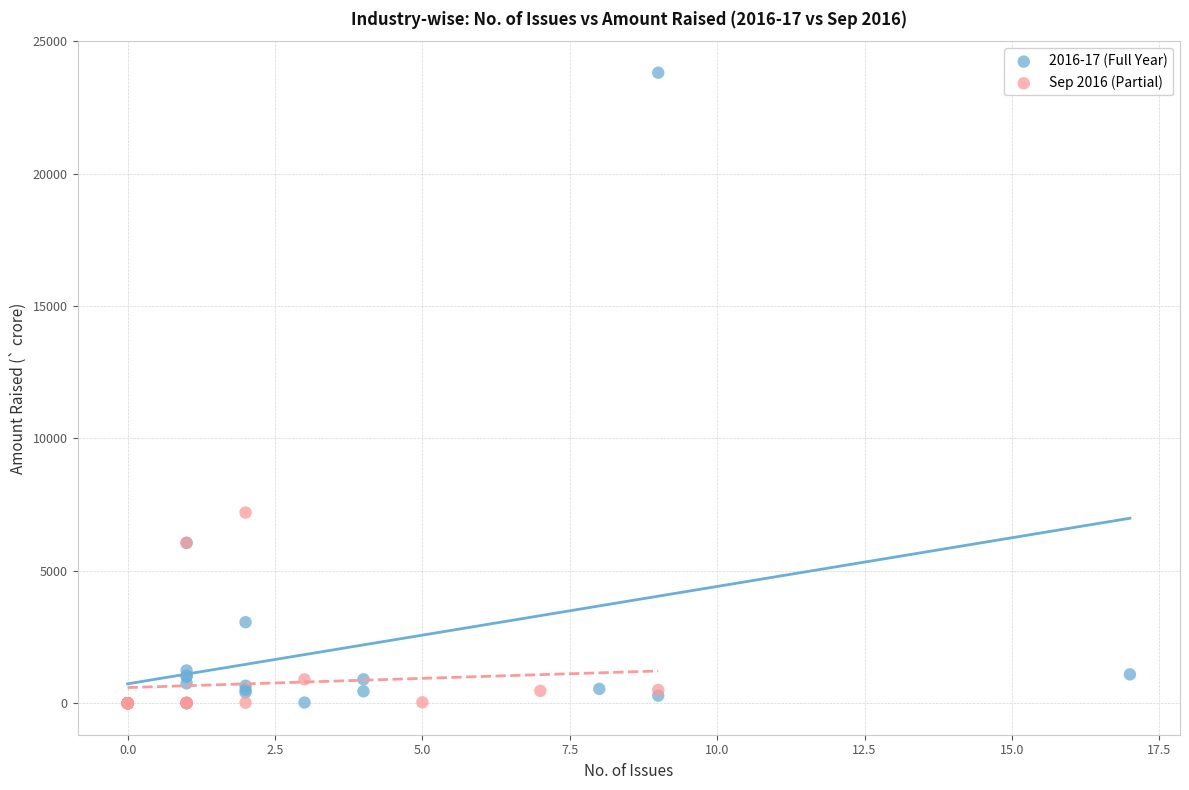

Which series has the largest Y range (max minus min)?

2016-17 (Full Year)